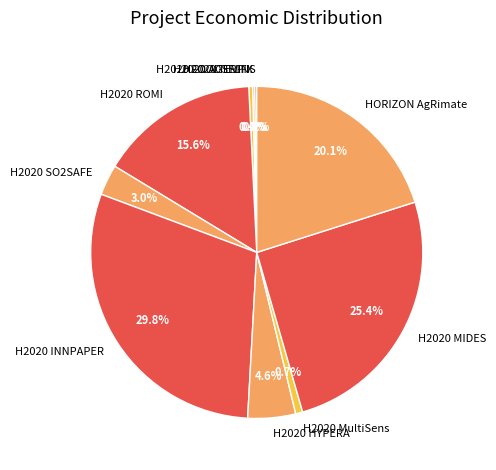

The HORIZON AgRimate slice represents 20% of the pie. True or false?

True